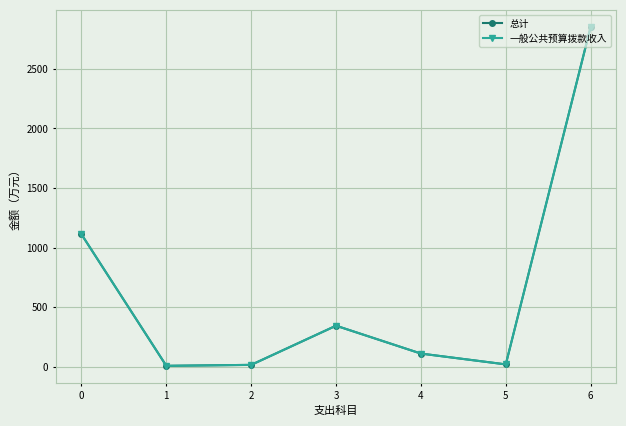

What are all the series names shown in the legend?

总计, 一般公共预算拨款收入